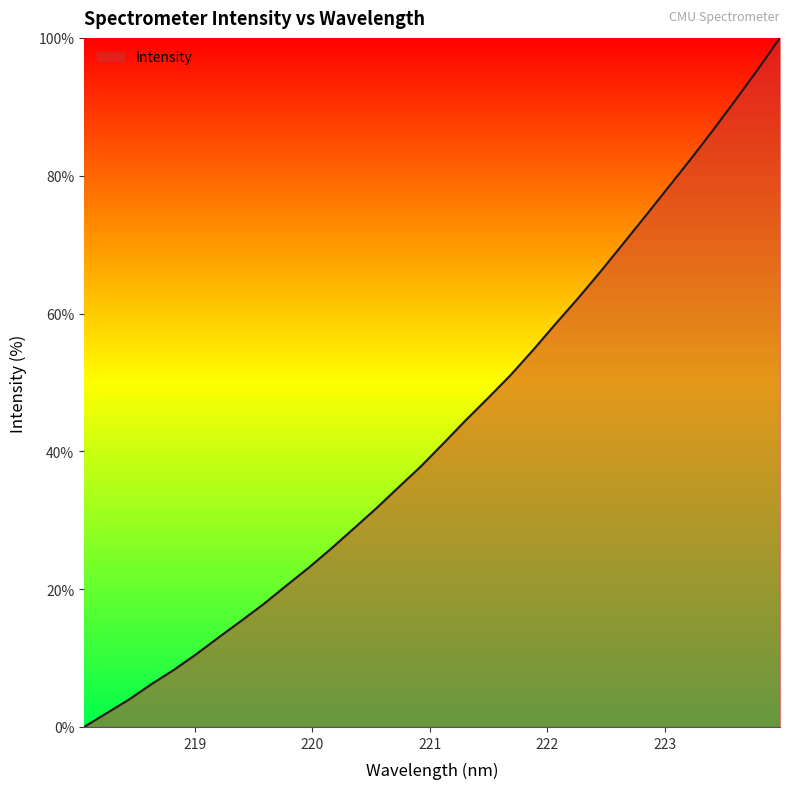

What is the greatest value displayed?

100.0